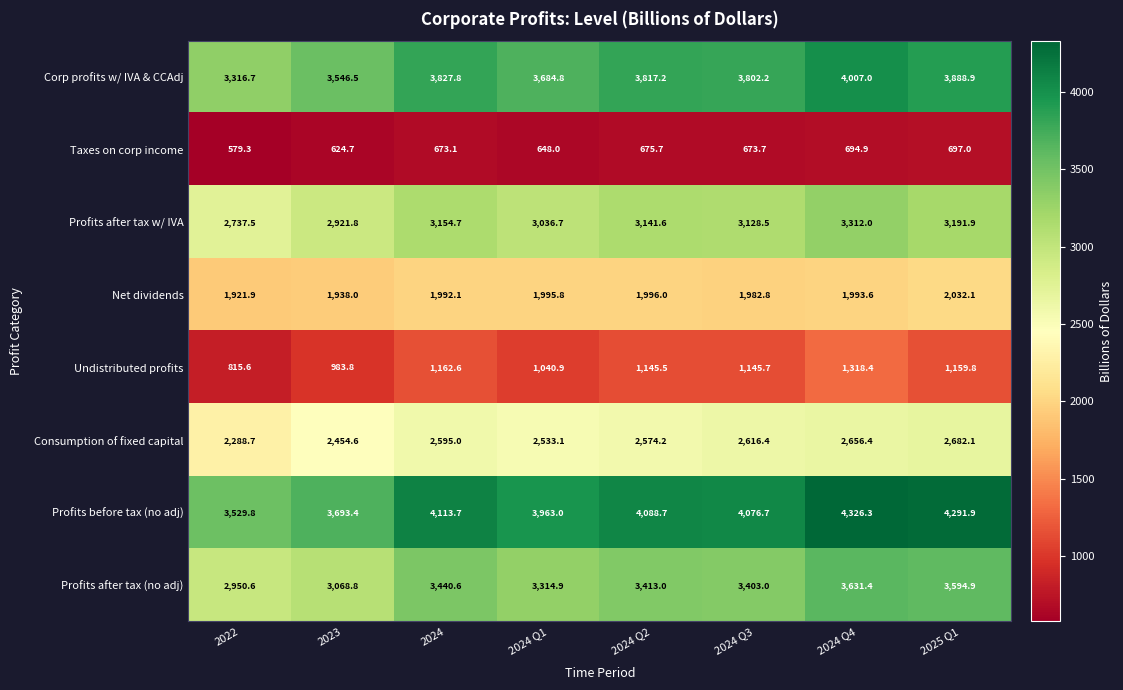

Which series has the largest range (max minus min)?

Profits before tax (no adj)